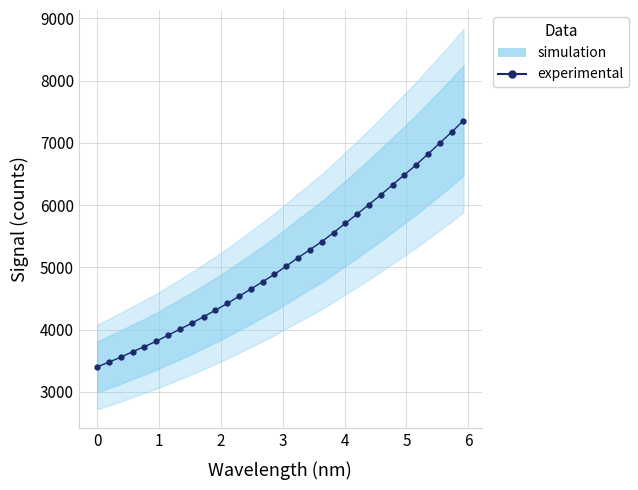

How many lines are shown in the chart?

1